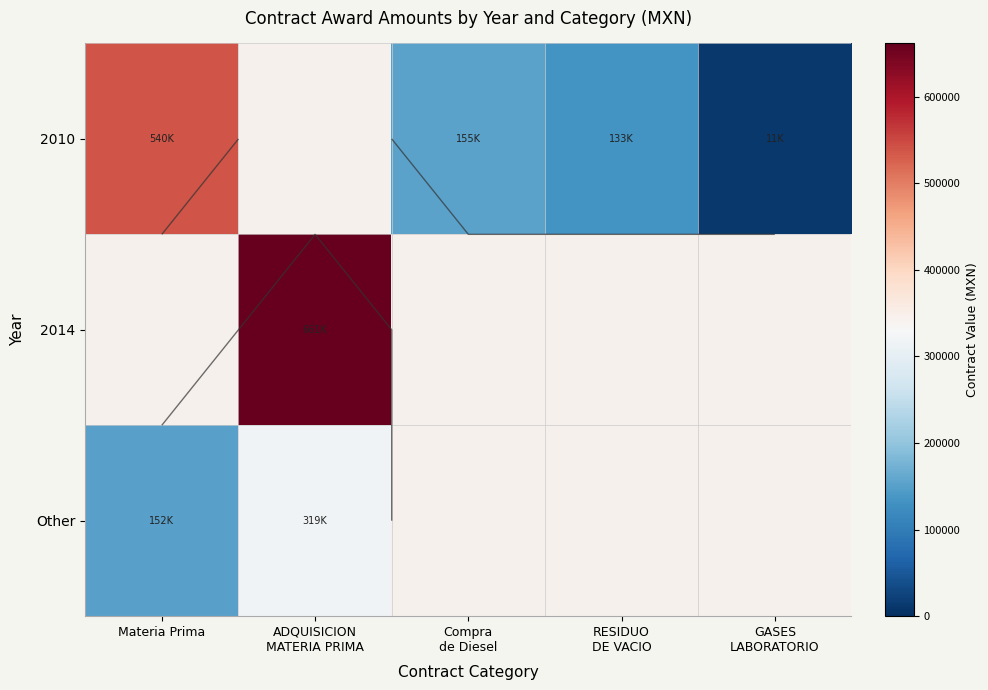

What is the smallest value displayed?

10729.0